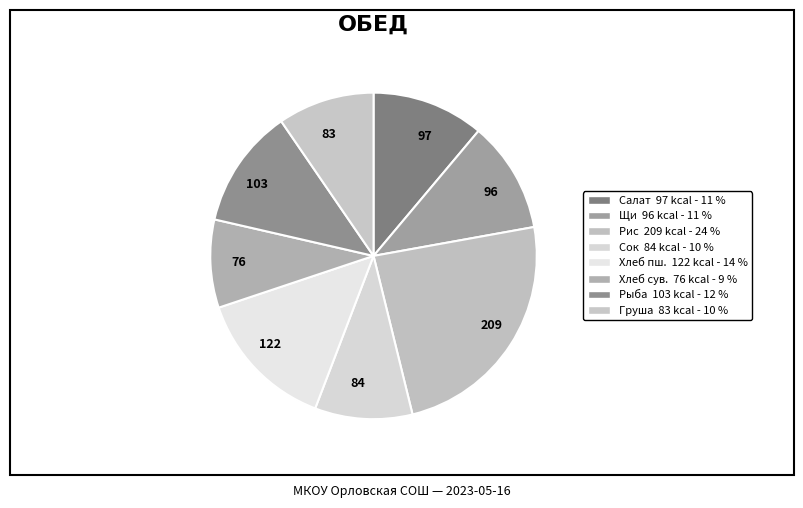

Is there any slice that represents more than half of the pie?

No